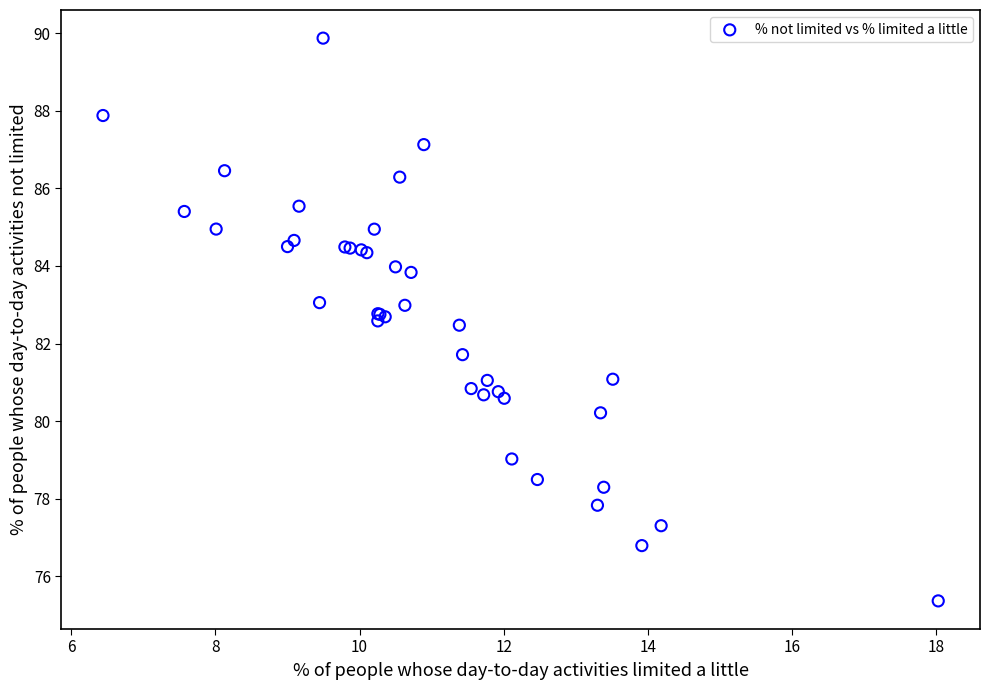

What Y value in the scatter plot is closest to 82?

81.7